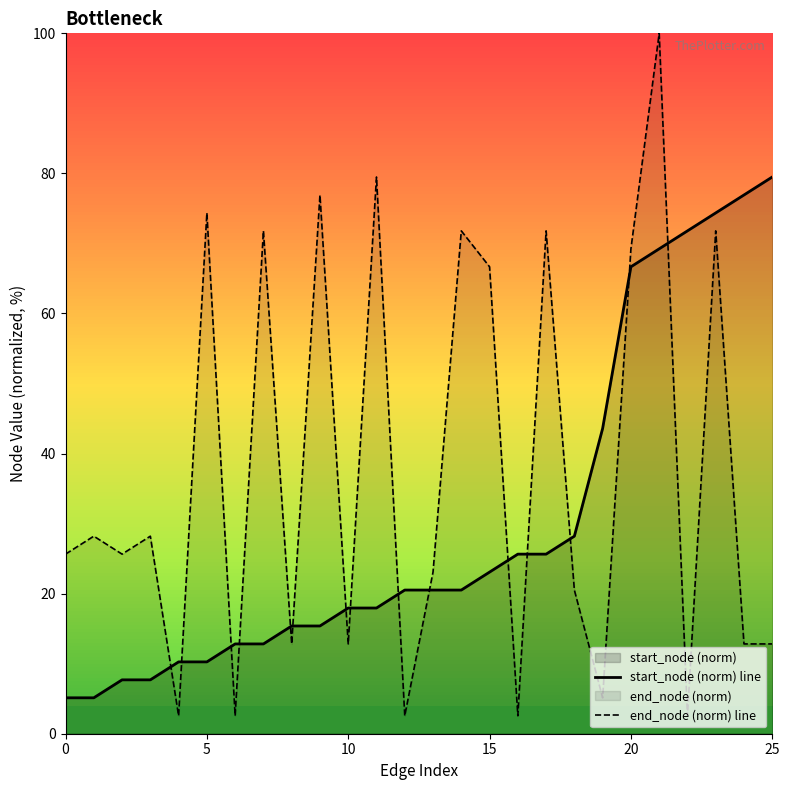

What is the sum of the end_node (norm) line values at 13 and 6?

25.6